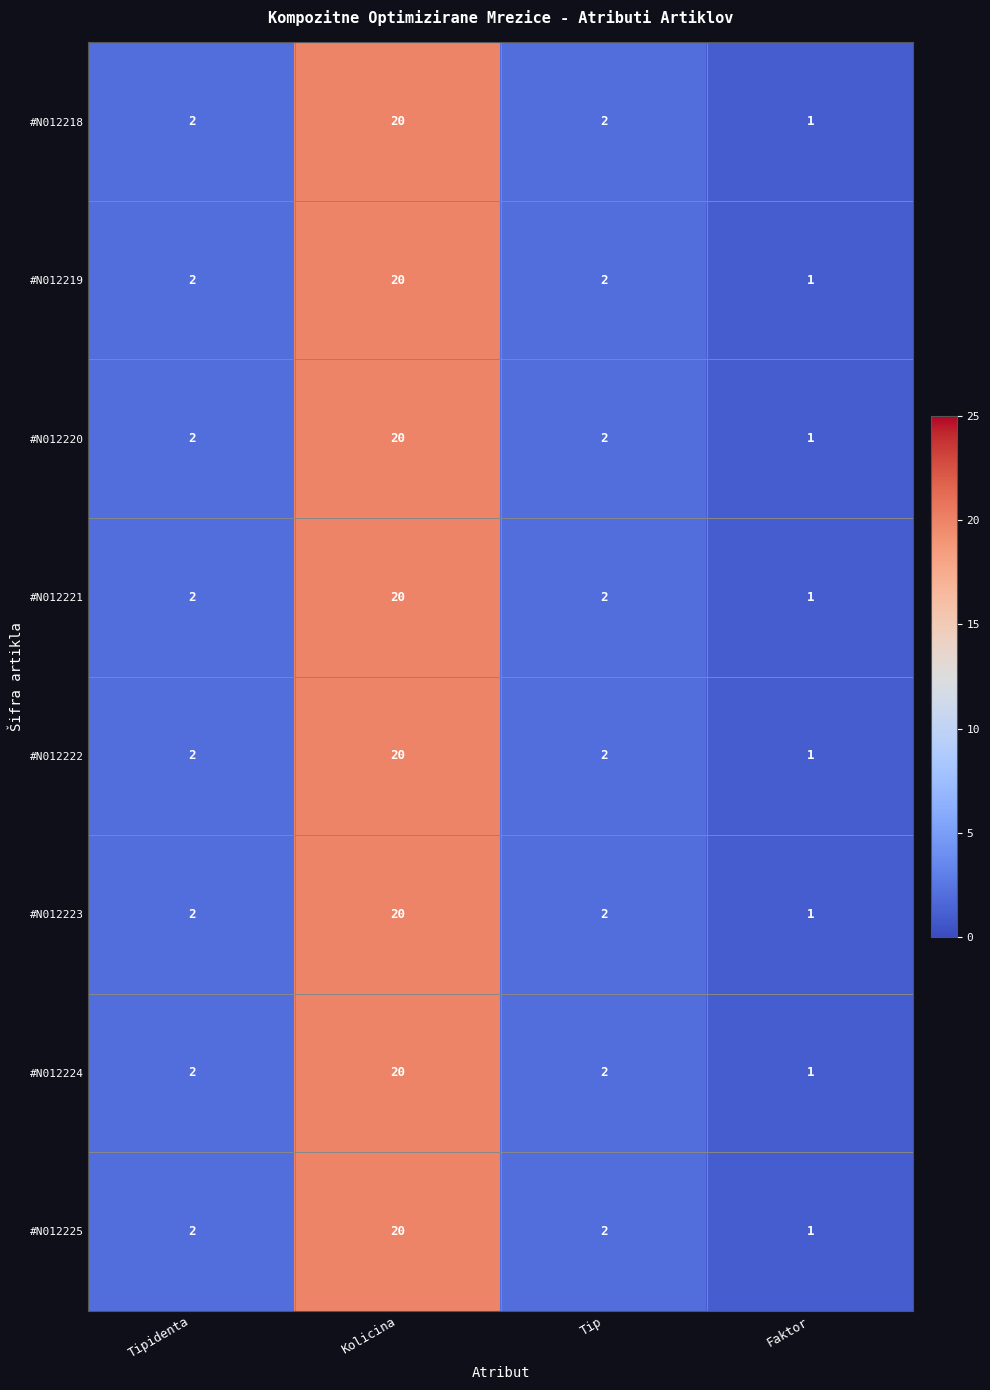

At which category is the sum across all series the highest?

Kolicina